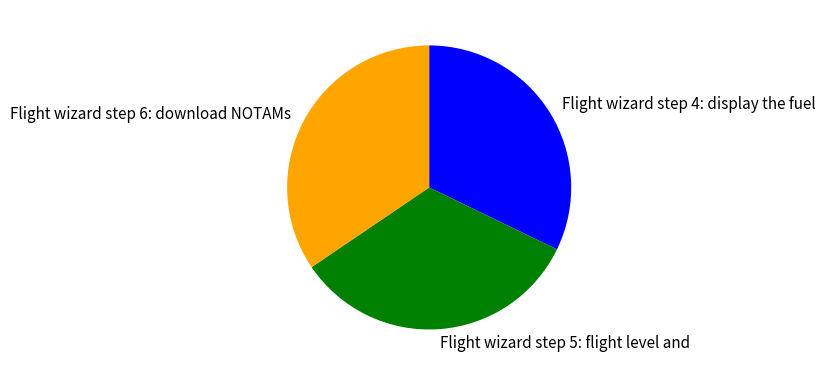

Rank the categories by value from lowest to highest.

Flight wizard step 4: display the fuel, Flight wizard step 5: flight level and, Flight wizard step 6: download NOTAMs